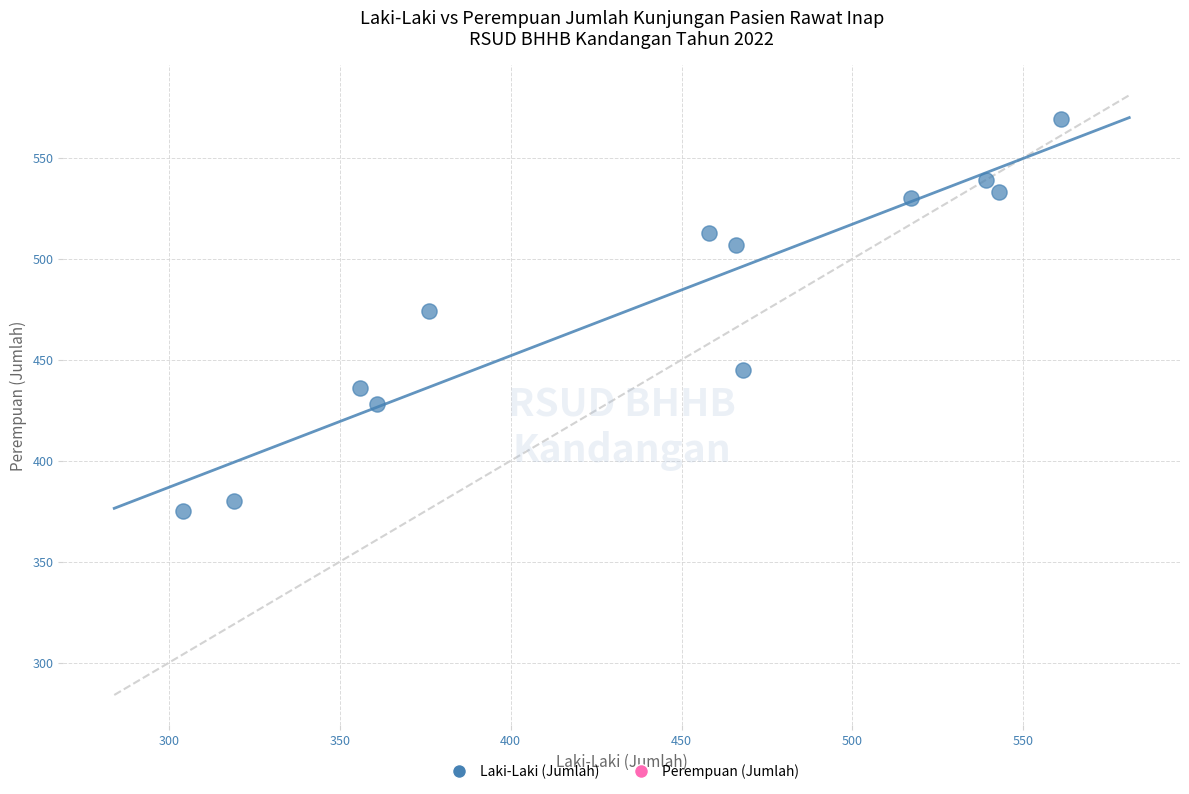

What is the range of X values (max minus min)?

257